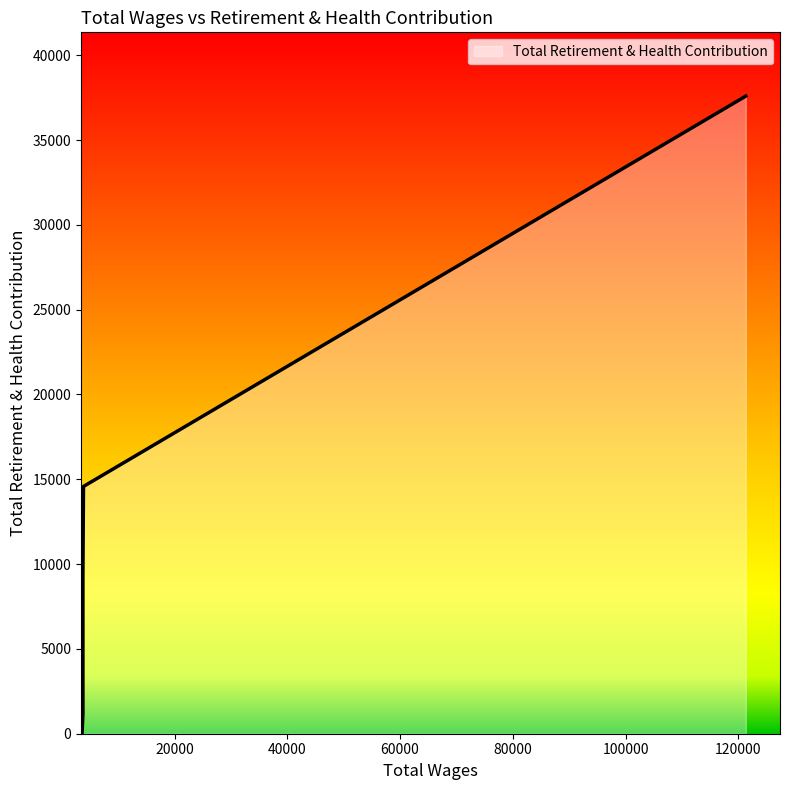

Where is the data nearest to the value 18796?

3845.0